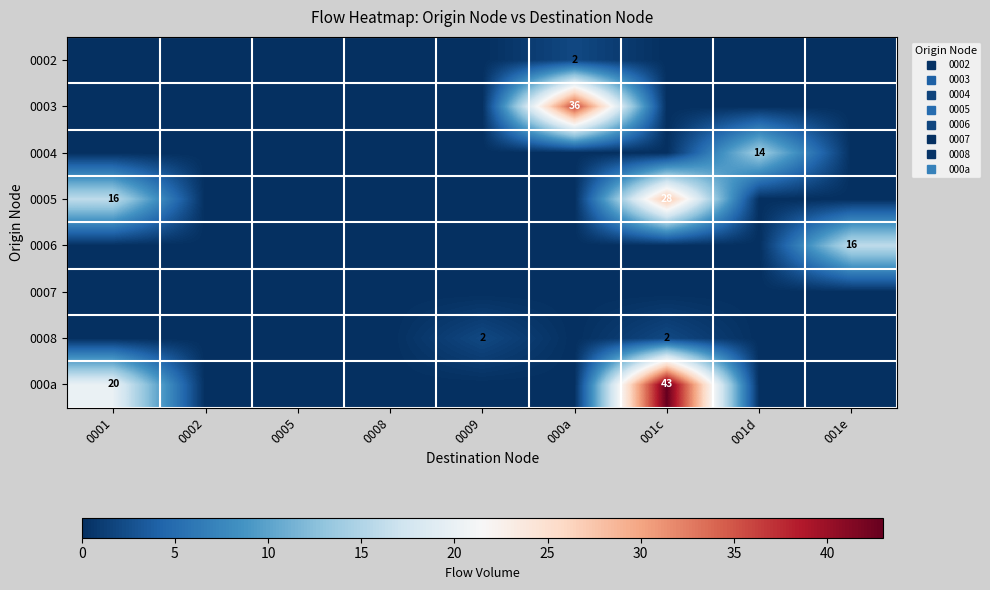

True or false: 0006 has a value of 0 at 0009.

True